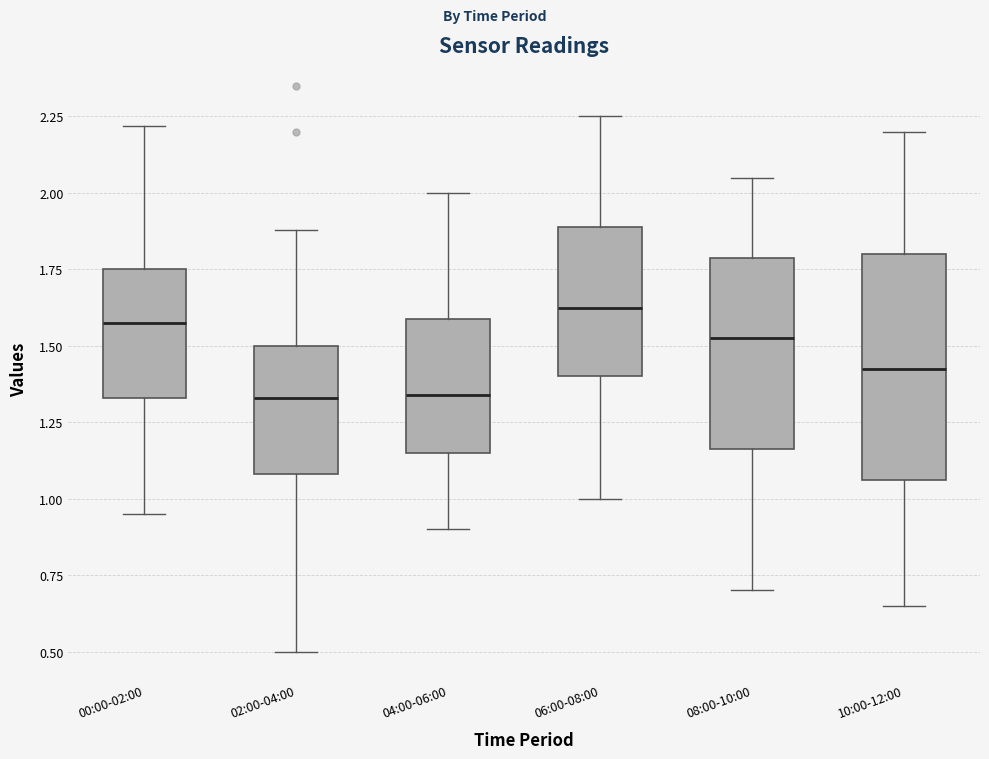

Where is the upper edge of the box for 06:00-08:00 on the y-axis? The values are not printed on the chart, so give them approximately, as read against the axis.

1.90